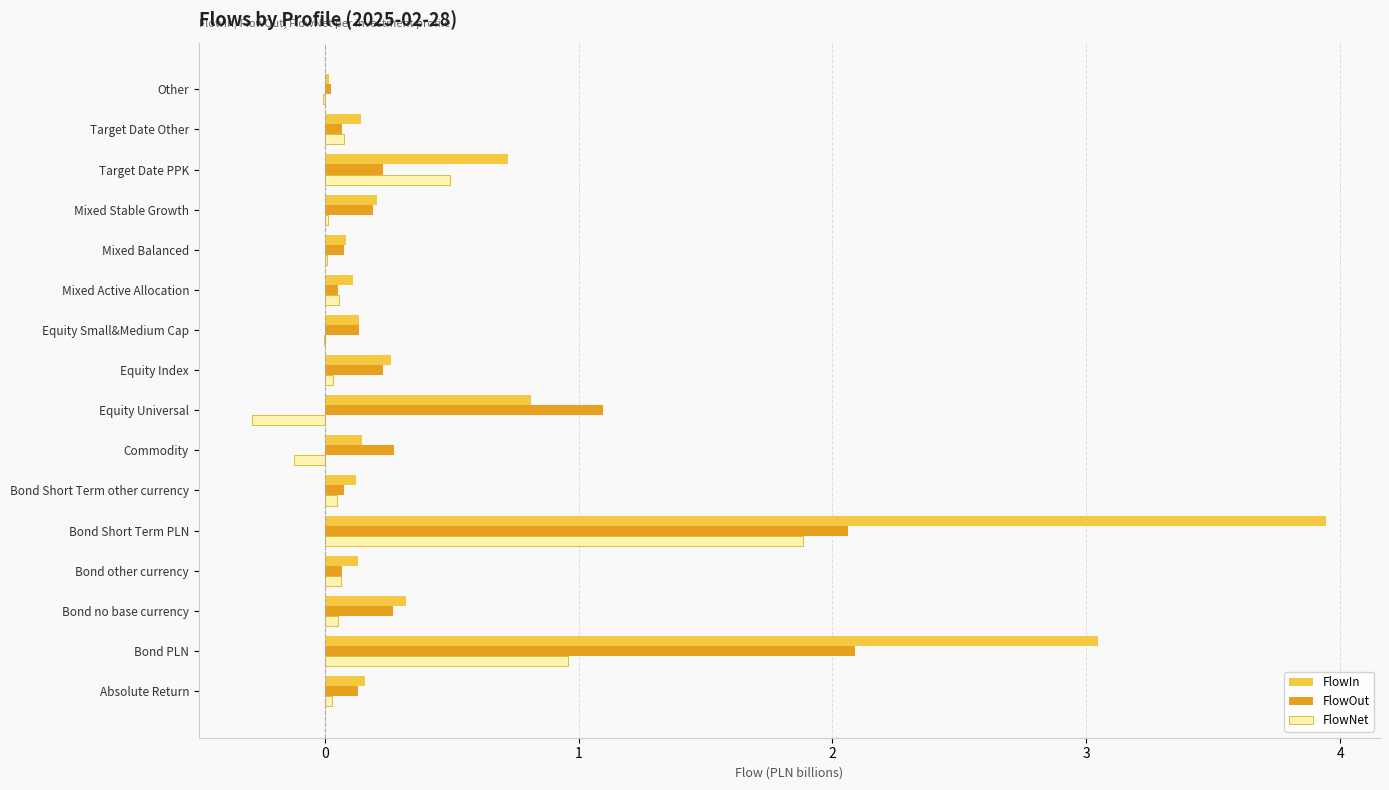

Which series changed the most between Bond Short Term PLN and Commodity?

FlowIn